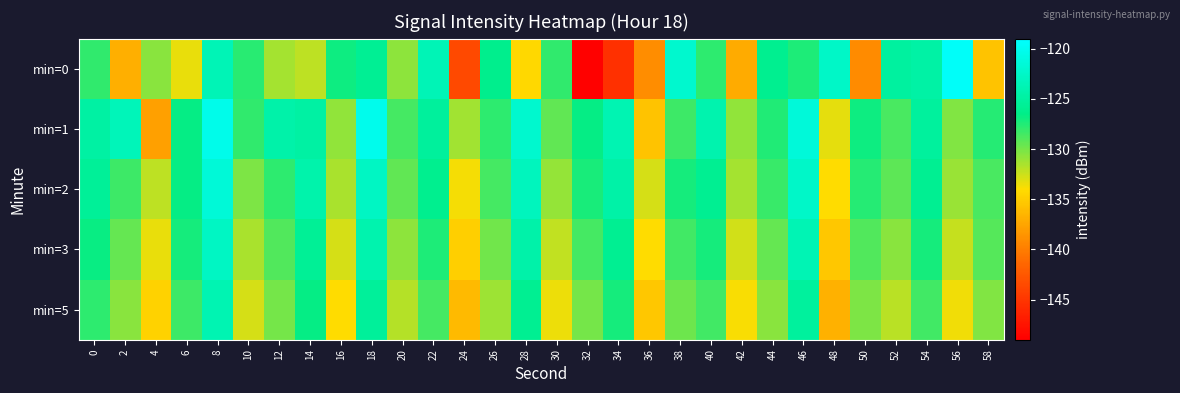

Which series has the largest total across all categories?

min=1